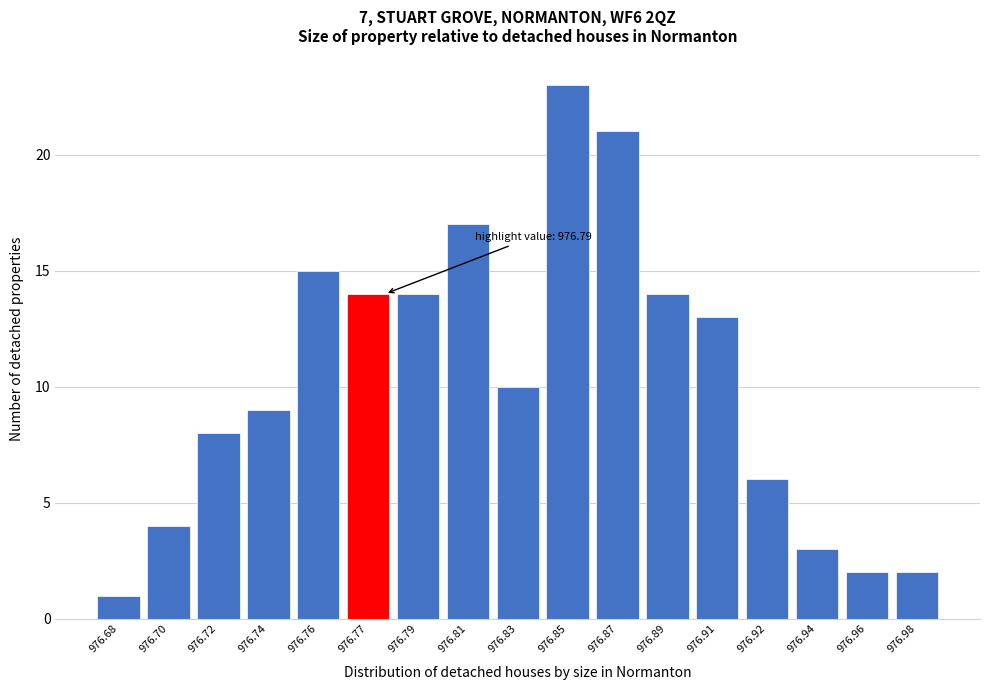

Reading left to right, extract all data points from this chart.

1	4	8	9	15	14	14	17	10	23	21	14	13	6	3	2	2